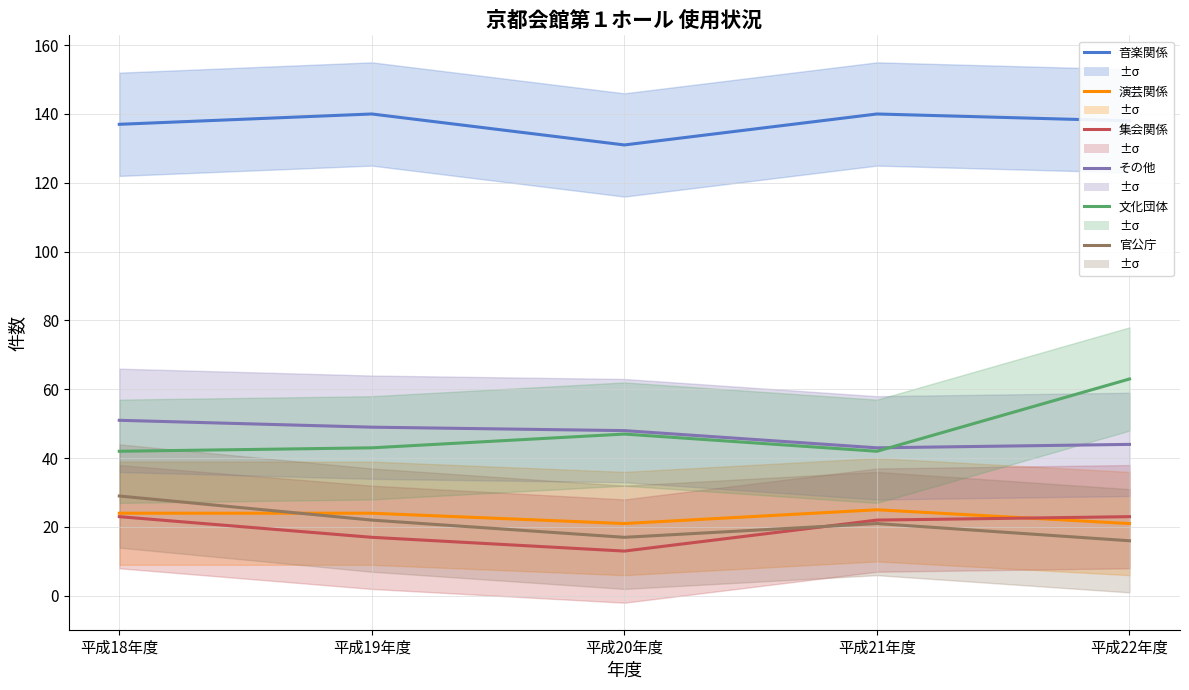

The value of 官公庁 at 平成20年度 is 22. True or false?

False